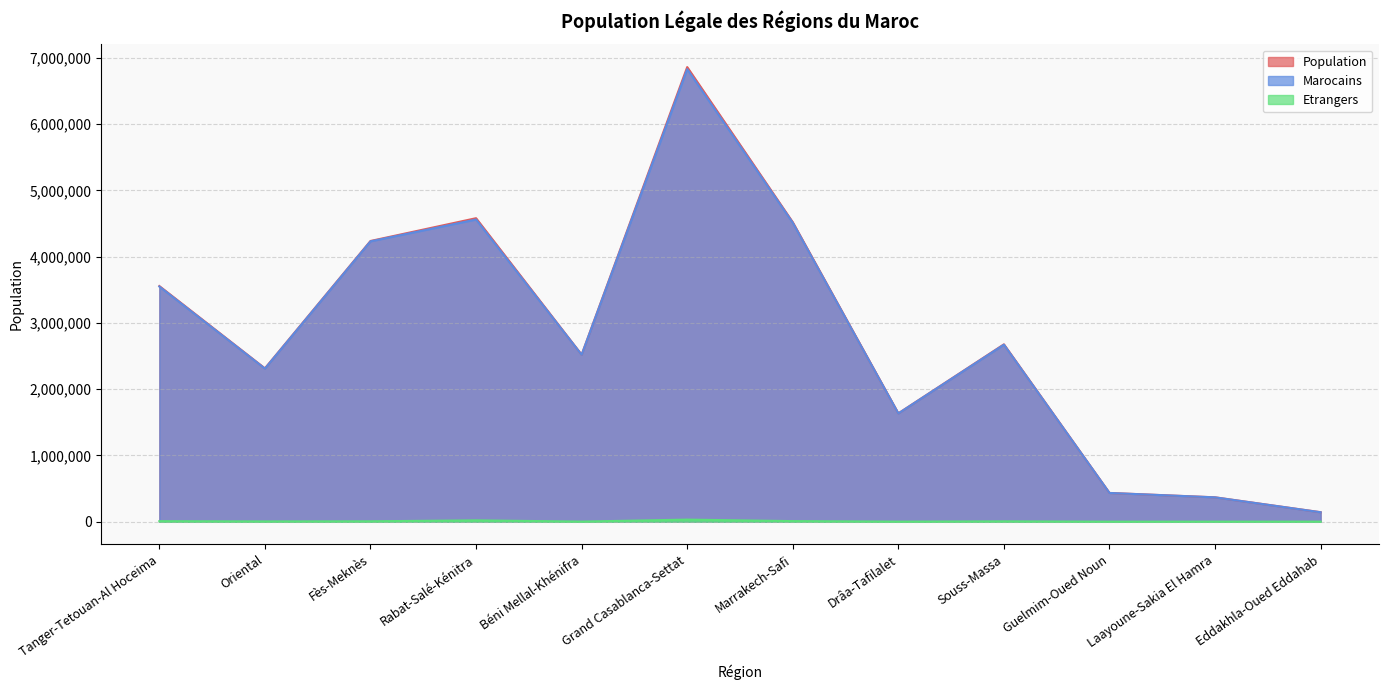

What is the greatest value displayed?

6861739